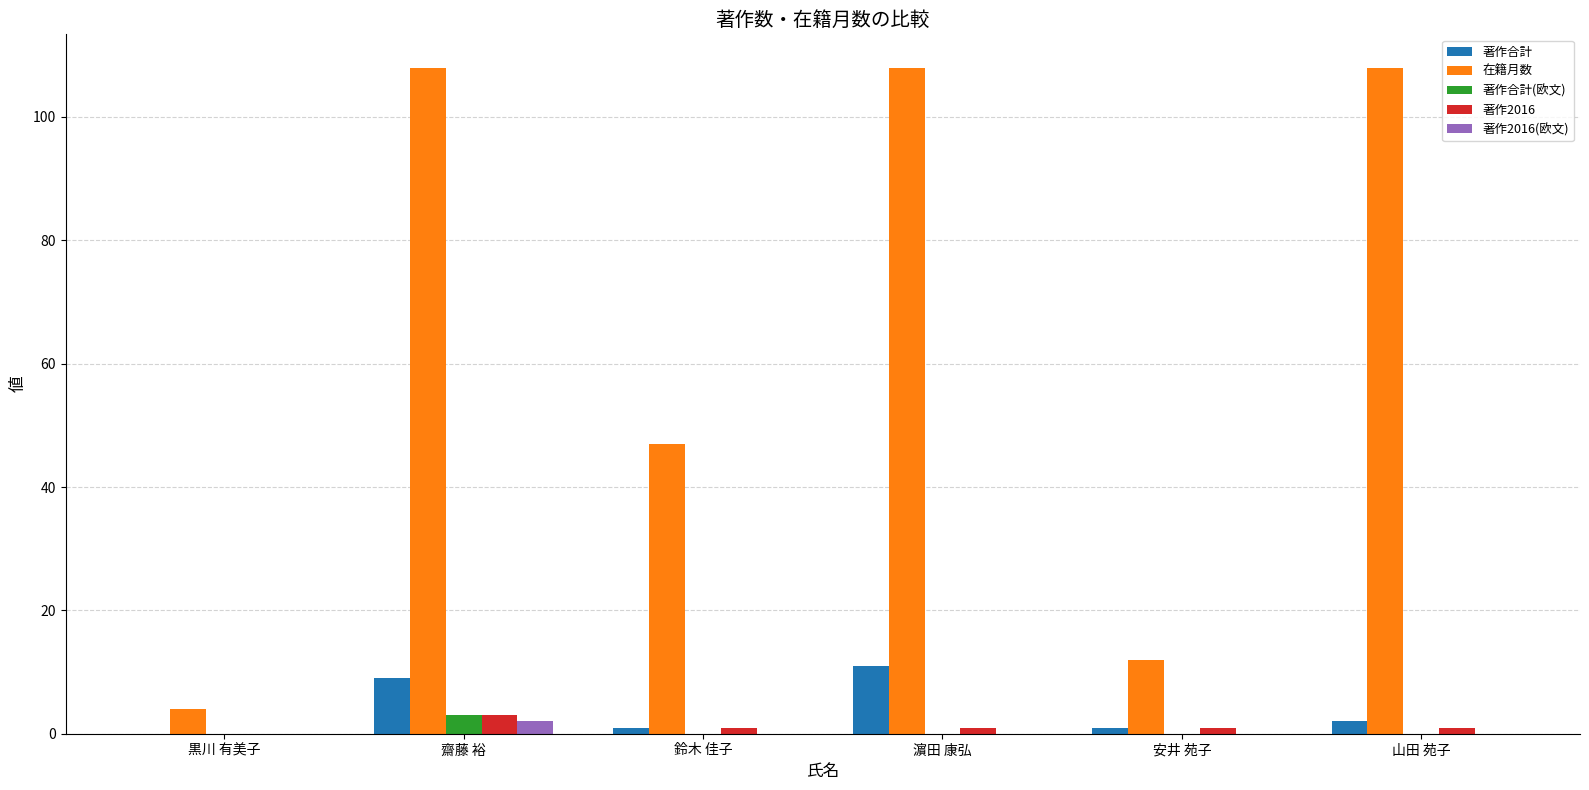

The 著作2016(欧文) series shows 0 at 鈴木 佳子. True or false?

True